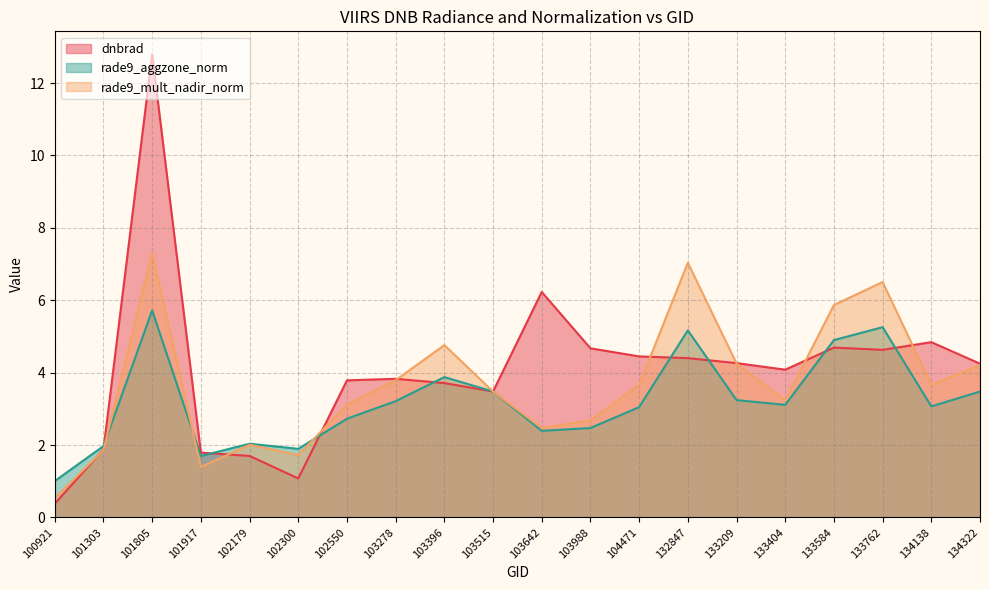

What is the difference between the second highest and second lowest values in the rade9_mult_nadir_norm series?

5.6